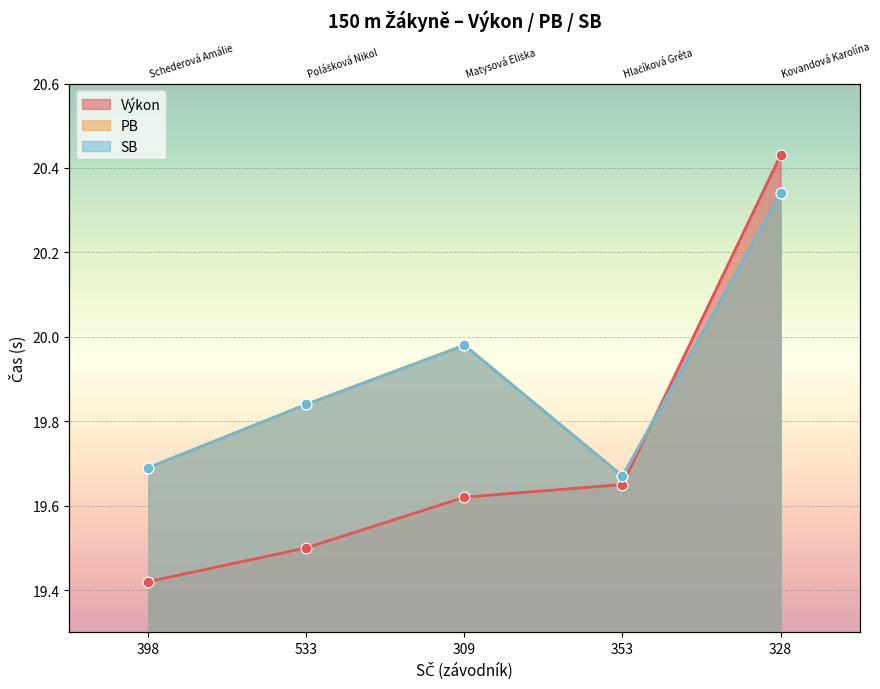

At which category is the sum across all series the highest?

328